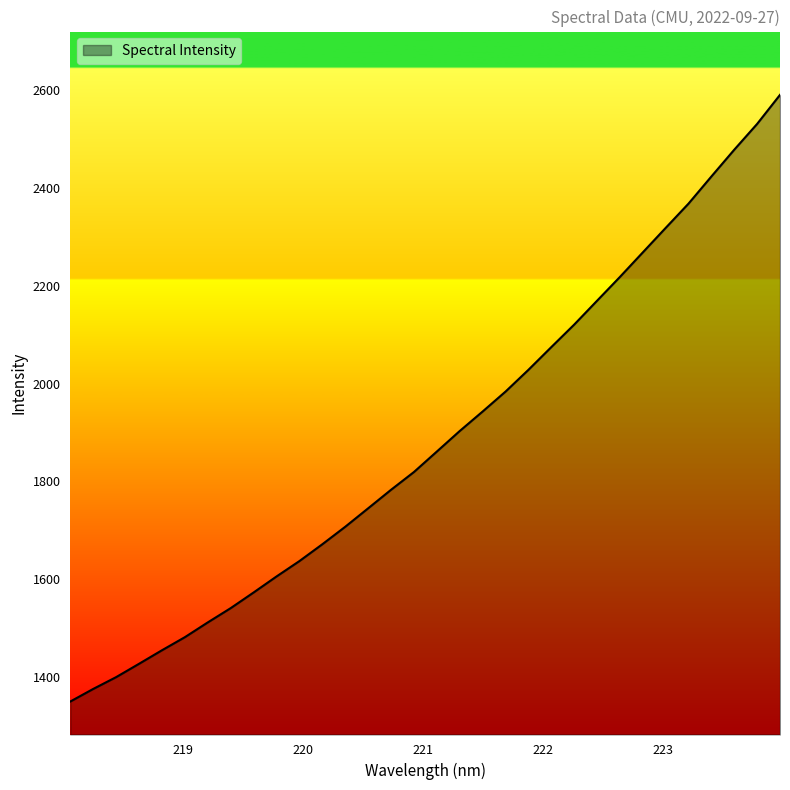

What is the difference between the maximum and minimum values?

1241.2